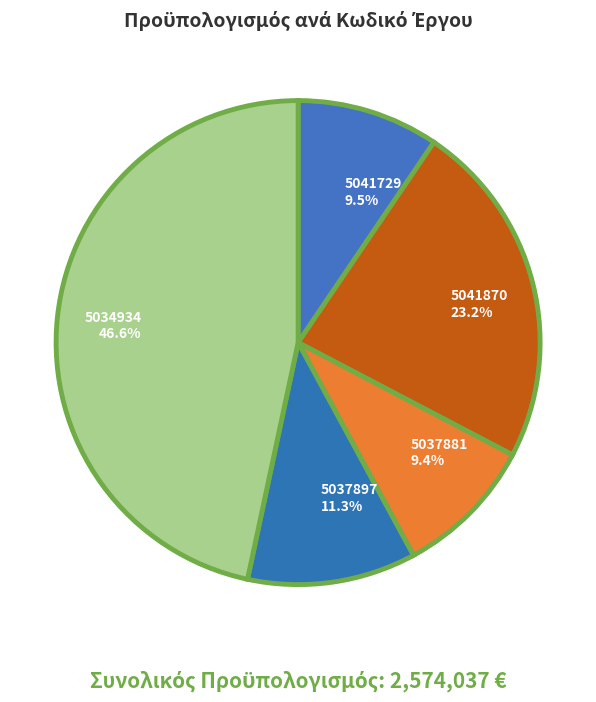

To the nearest percent, what percentage of the pie is 5041870?

23%